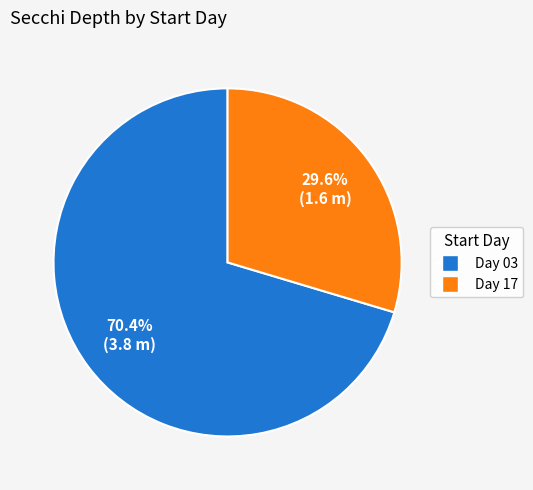

To the nearest percent, what is the average slice percentage?

50%